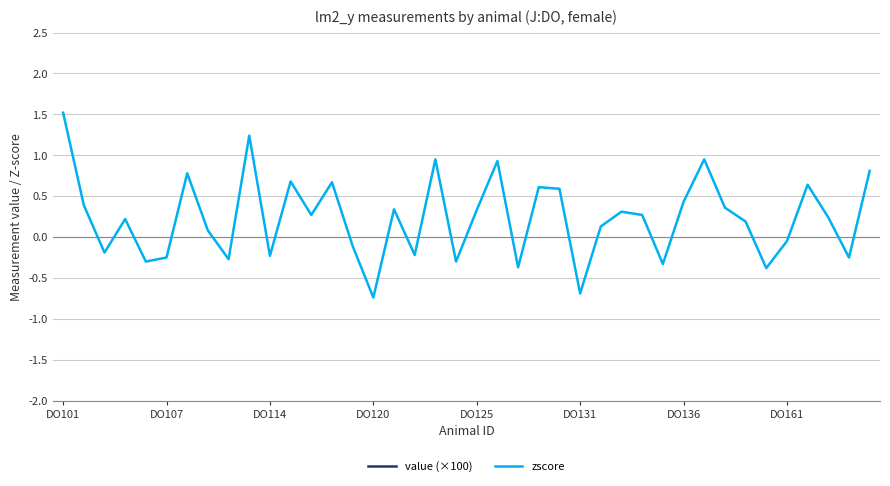

At which category is the sum across all series the highest?

DO101